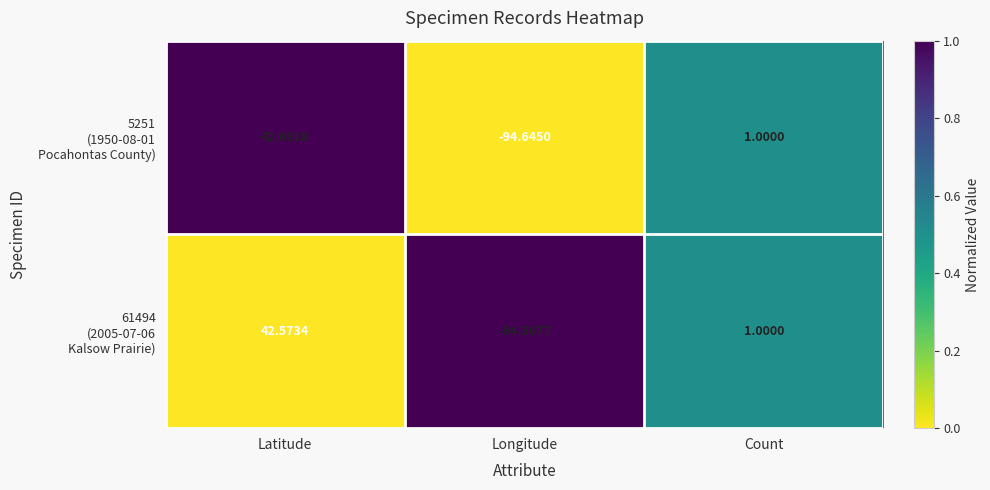

Which category has the lowest value across all series?

Longitude